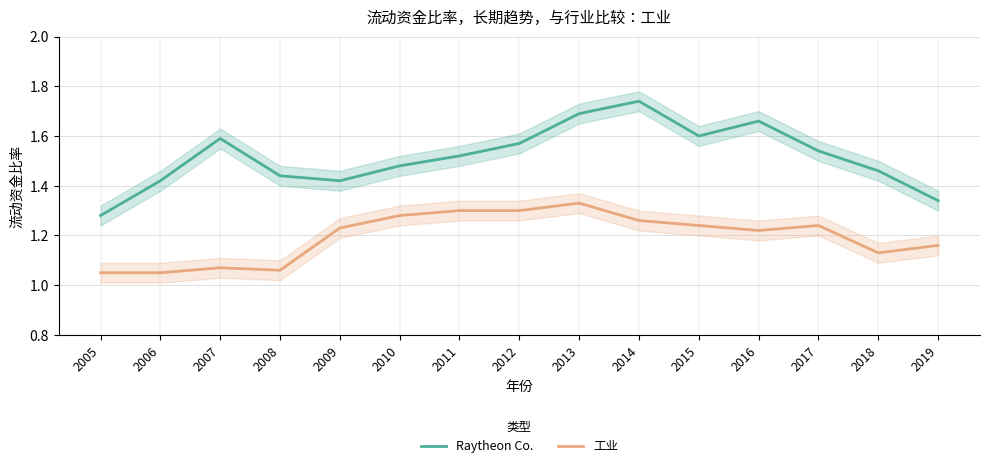

How many interior local peaks does the 工业 series have?

3